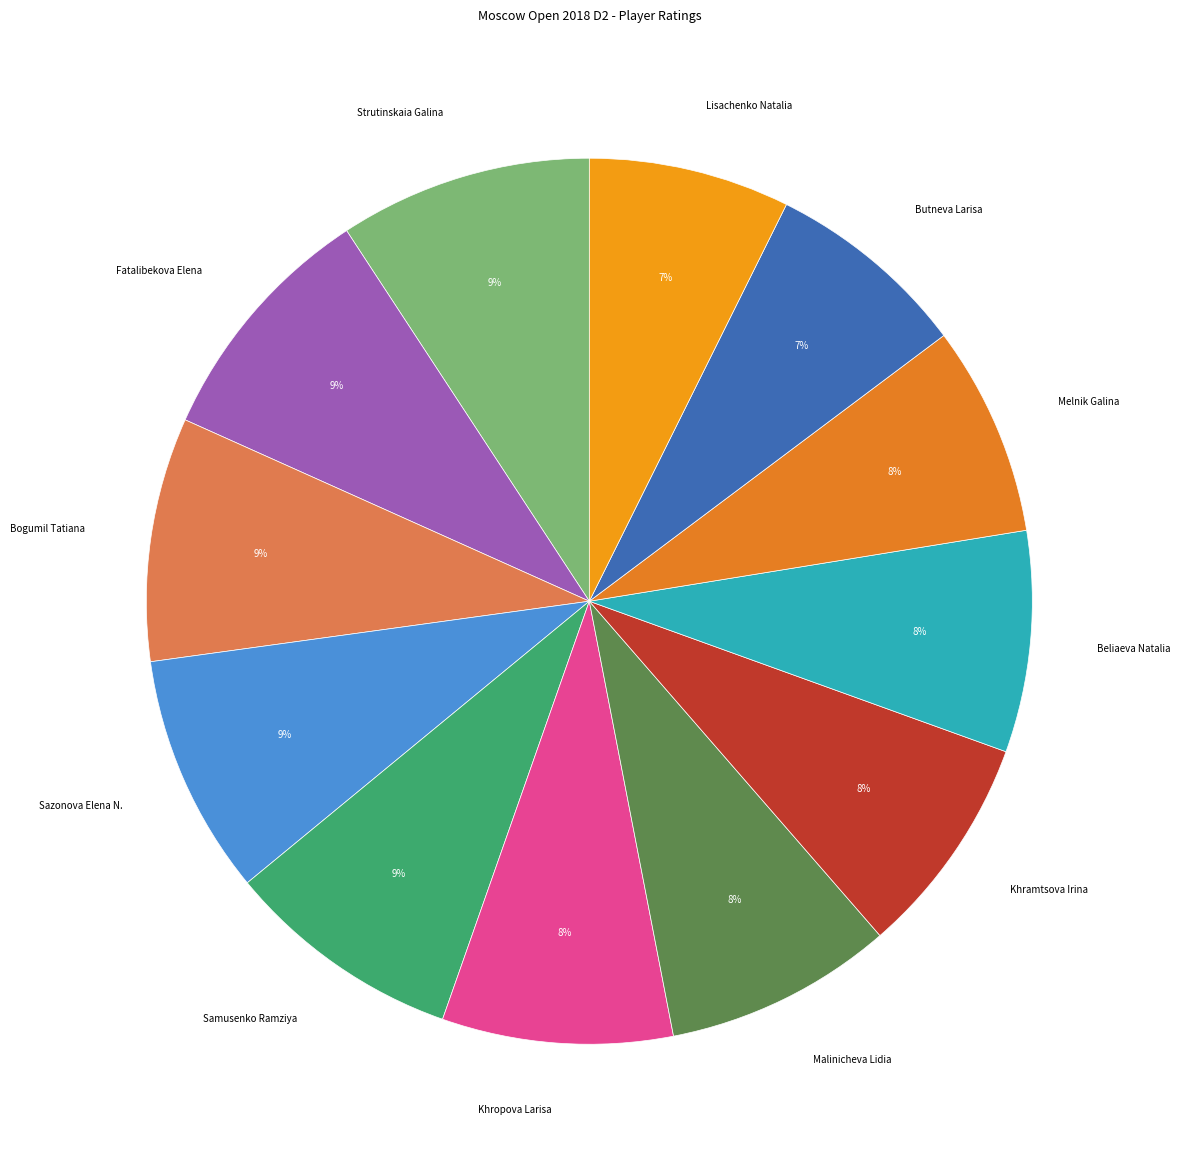

Which slice is the smallest?

Lisachenko Natalia